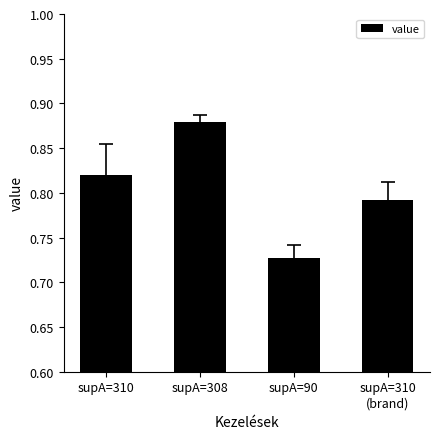

What is the difference between the values at supA=308 and supA=310
(brand)?

0.1